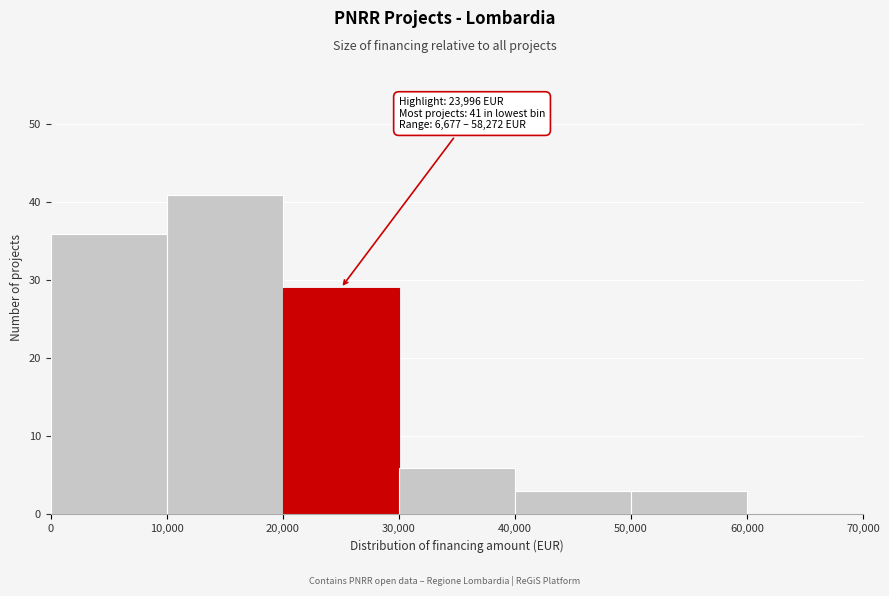

Which range on the x-axis has the tallest bar?

10,000 to 20,000